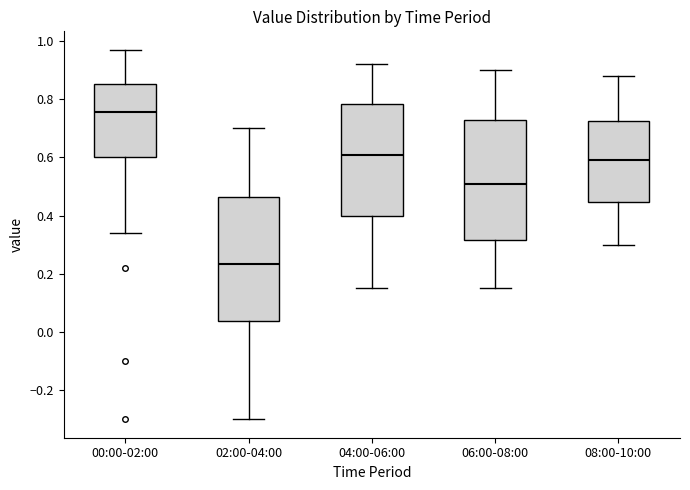

Reading left to right, transcribe this box plot: for each box, give where its median line is, the range the box spans, and where its two whiskers end, as read against the y-axis. The values are not printed on the chart, so give them approximately, as read against the axis.

00:00-02:00: median 0.76, box 0.60 to 0.86, whiskers 0.34 to 0.98
02:00-04:00: median 0.24, box 0.04 to 0.46, whiskers -0.30 to 0.70
04:00-06:00: median 0.62, box 0.40 to 0.78, whiskers 0.16 to 0.92
06:00-08:00: median 0.52, box 0.32 to 0.72, whiskers 0.16 to 0.90
08:00-10:00: median 0.60, box 0.44 to 0.72, whiskers 0.30 to 0.88